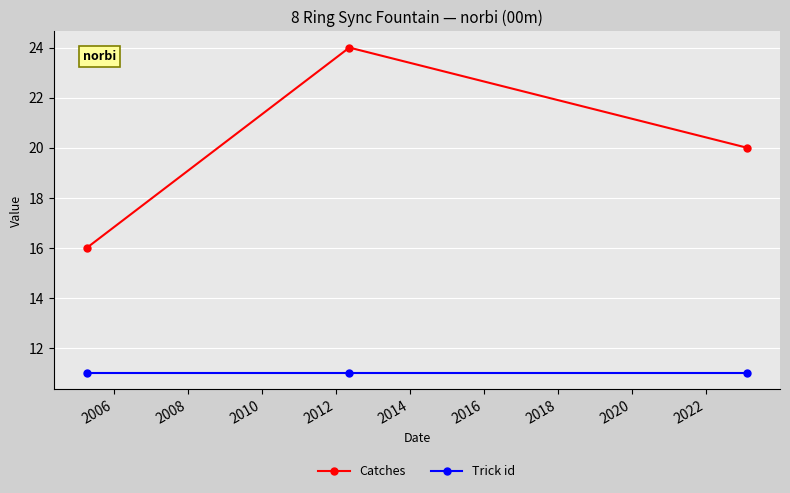

At how many categories does at least one series exceed 21?

1